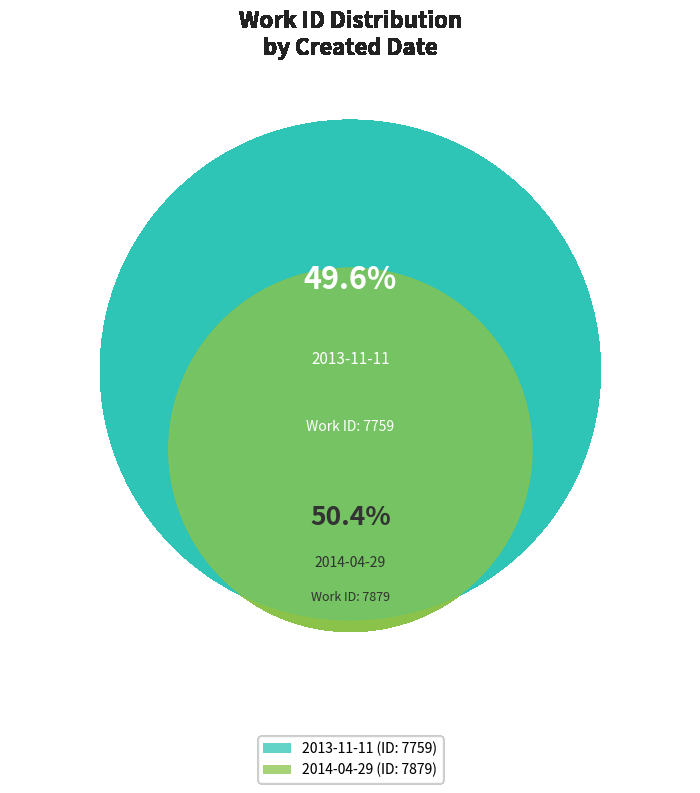

Is it true that 2014-04-29 is 50% of the pie?

True